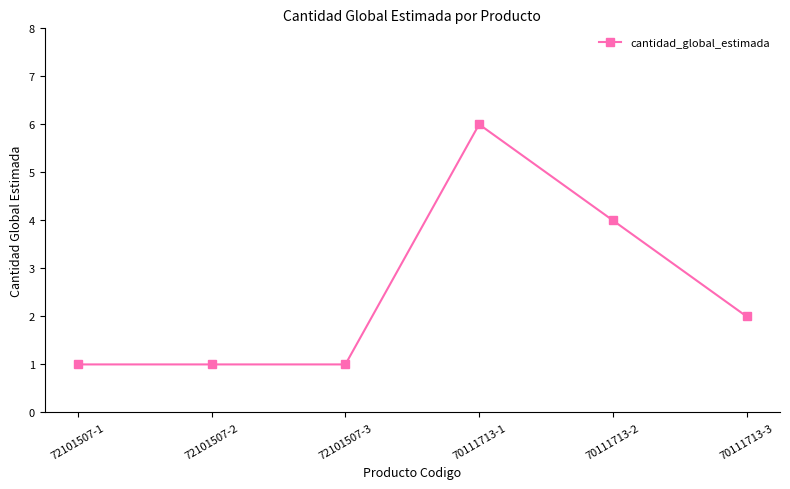

Does the chart have visible grid lines?

No